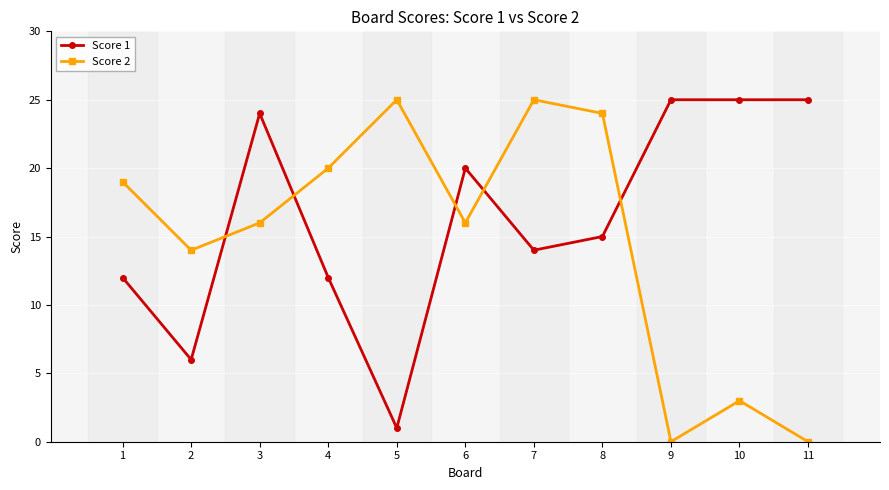

How many times do Score 2 and Score 1 cross each other?

5